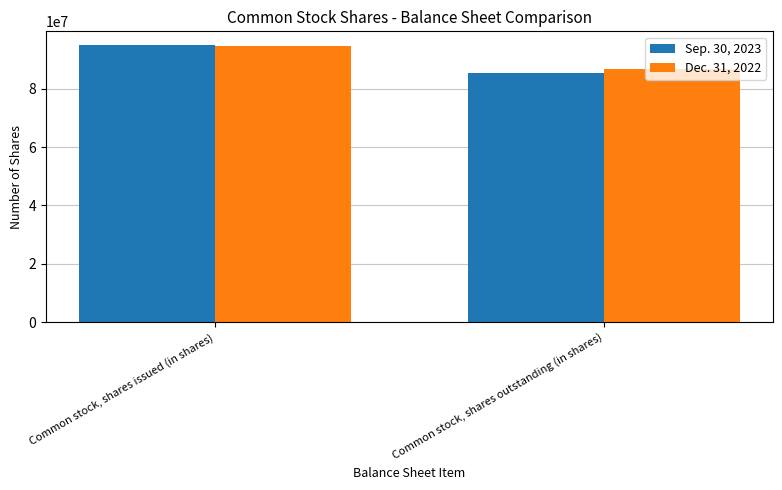

What is the maximum value shown in the chart?

94872069